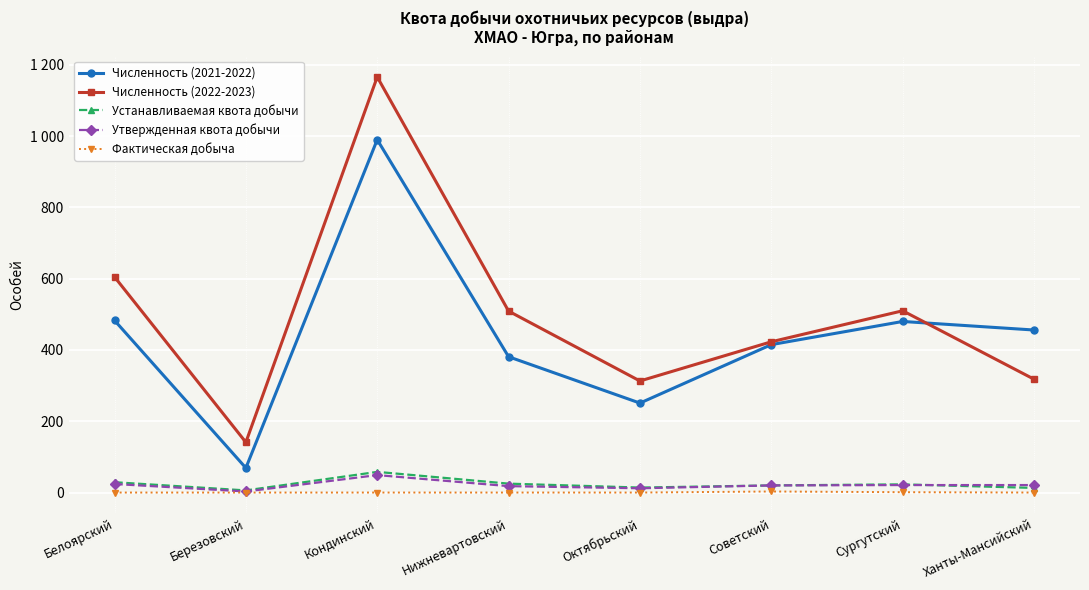

Is this an area chart (filled region under the line)?

No